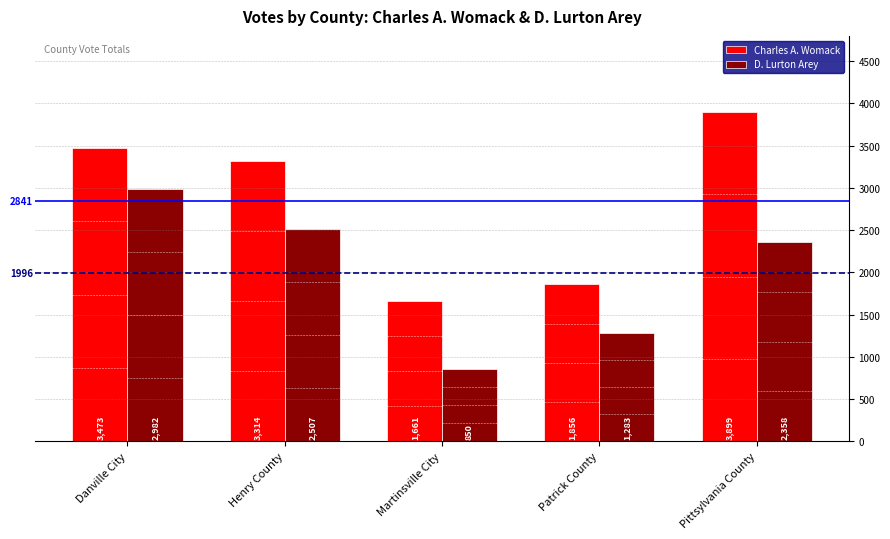

What is the minimum value for D. Lurton Arey?

850